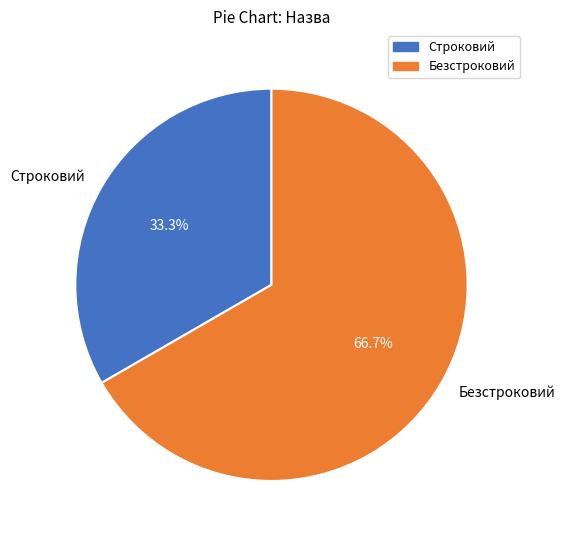

What percentage do Безстроковий and Строковий together represent?

100.0%